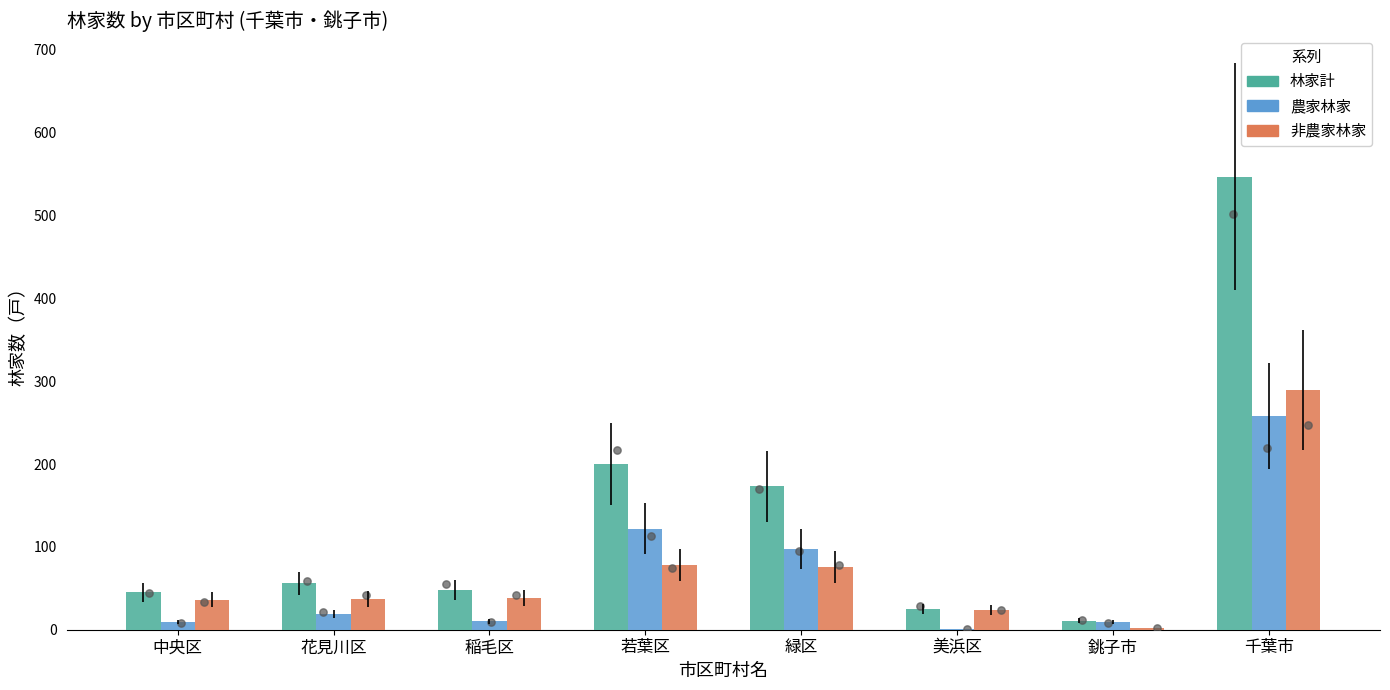

Is the value of 林家計 at 若葉区 greater than the value of 農家林家 at 美浜区?

Yes